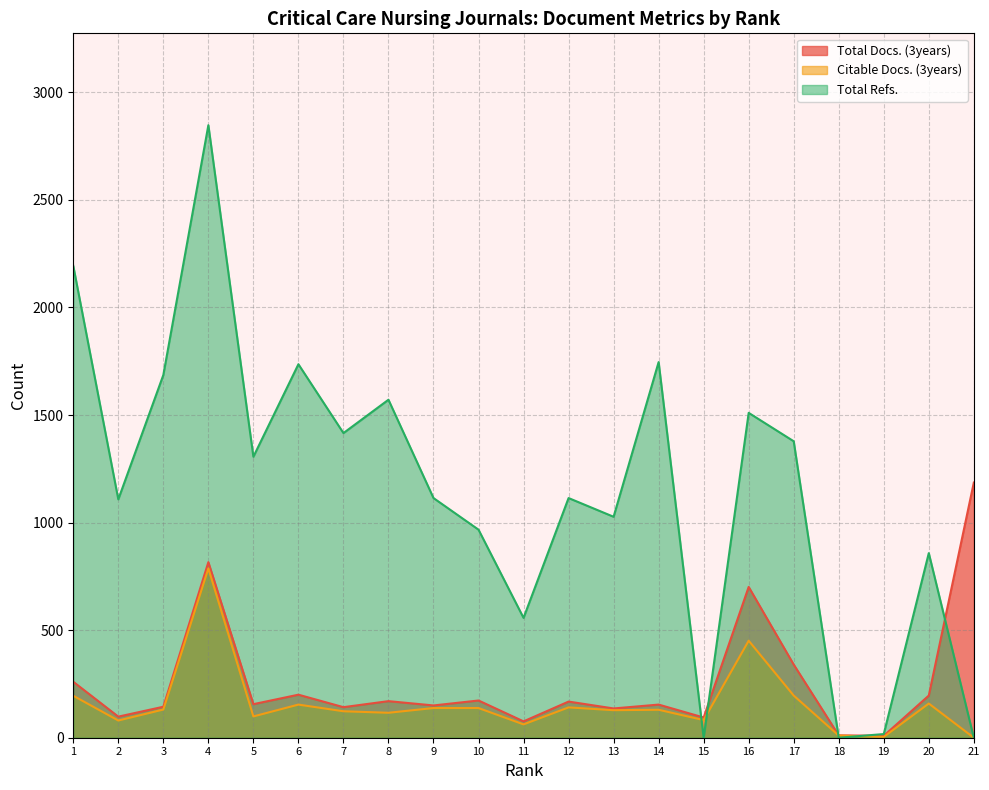

Reading left to right, what are all the values shown in this chart?

Total Docs. (3years): 1=260	2=98	3=144	4=816	5=156	6=200	7=142	8=170	9=150	10=173	11=76	12=168	13=136	14=154	15=94	16=701	17=340	18=11	19=9	20=196	21=1186
Citable Docs. (3years): 1=195	2=80	3=131	4=787	5=99	6=154	7=123	8=116	9=138	10=138	11=62	12=141	13=128	14=130	15=82	16=451	17=196	18=10	19=4	20=159	21=0
Total Refs.: 1=2193	2=1108	3=1686	4=2847	5=1306	6=1736	7=1416	8=1571	9=1114	10=967	11=557	12=1114	13=1027	14=1746	15=0	16=1510	17=1378	18=0	19=17	20=858	21=0